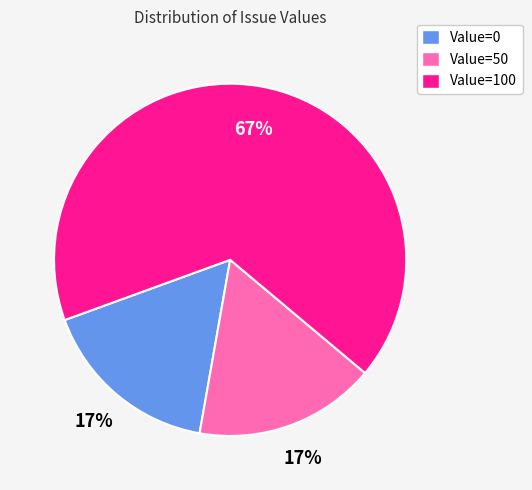

Is the sum of Value=0 and Value=100 greater than half?

Yes